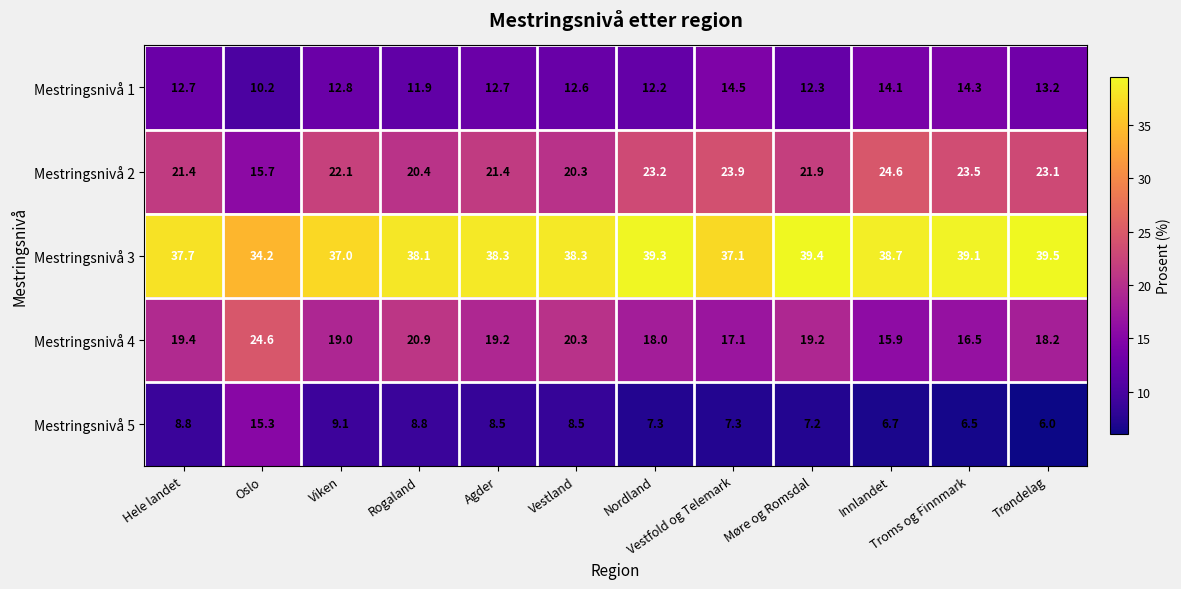

Which series has the widest spread of values?

Mestringsnivå 5